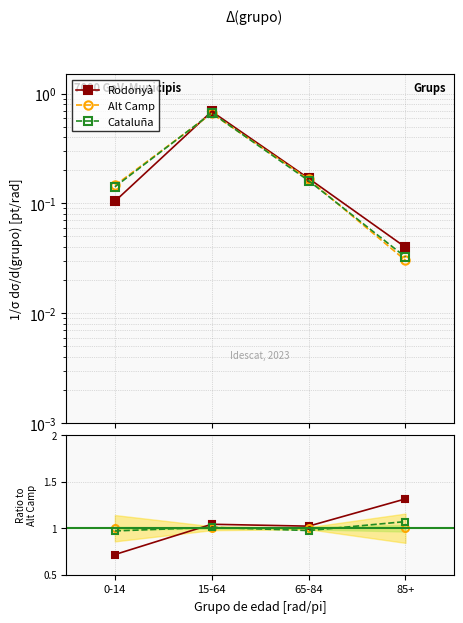

How many lines are shown in the chart?

3